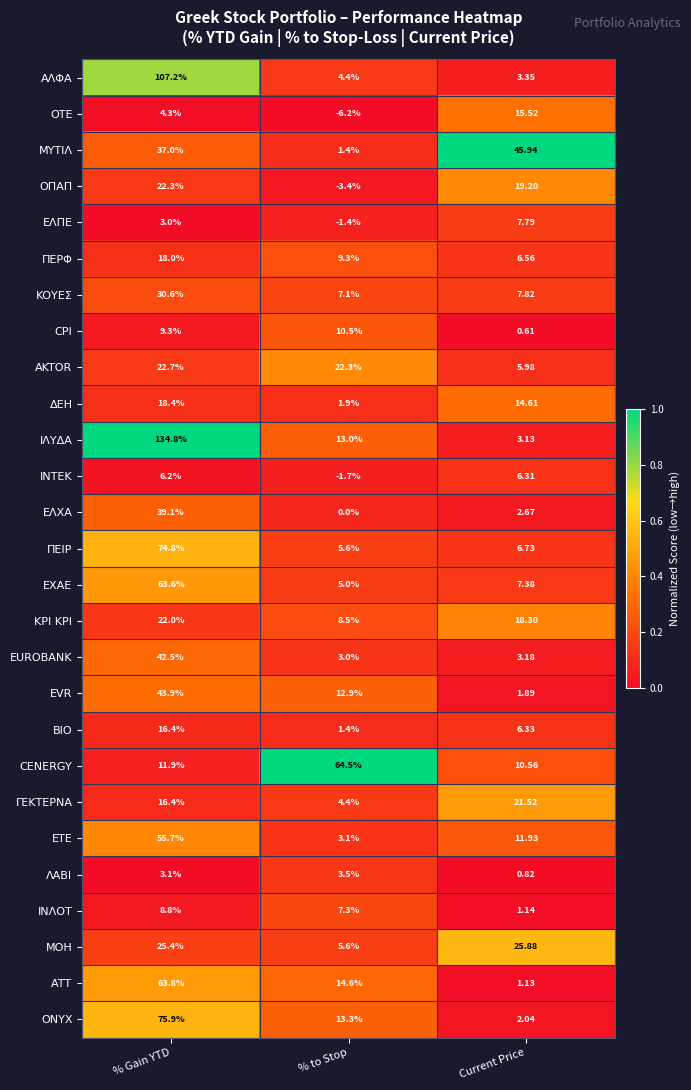

Which series has the widest spread of values?

ΙΛΥΔΑ